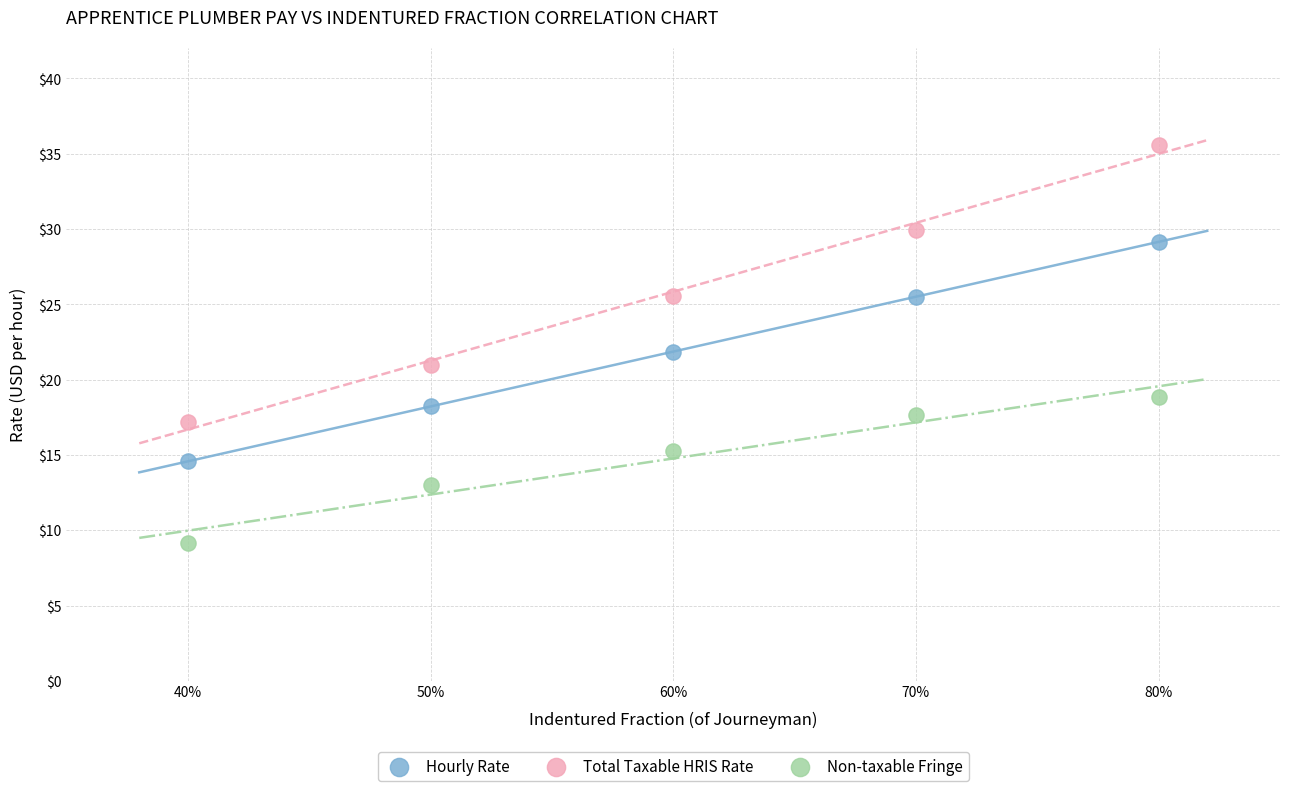

Which series has the largest Y range (max minus min)?

Total Taxable HRIS Rate